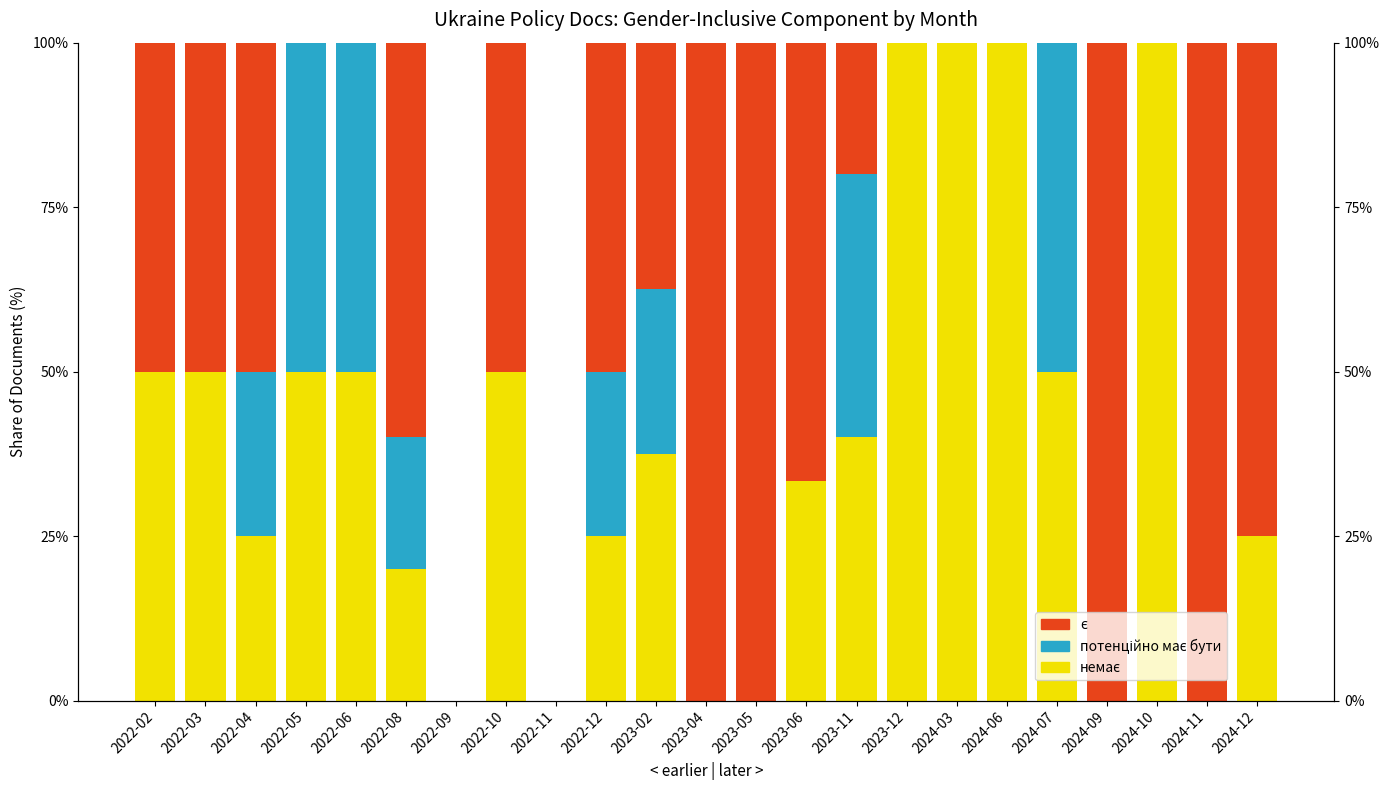

How many data points in немає are less than 37?

11